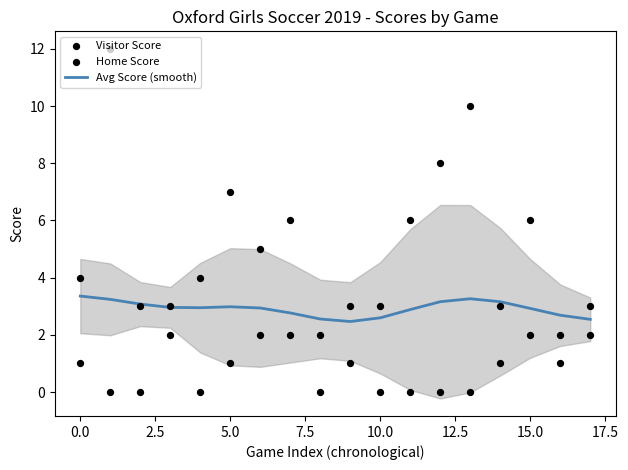

What is the highest value of the Avg Score (smooth) series?

3.4